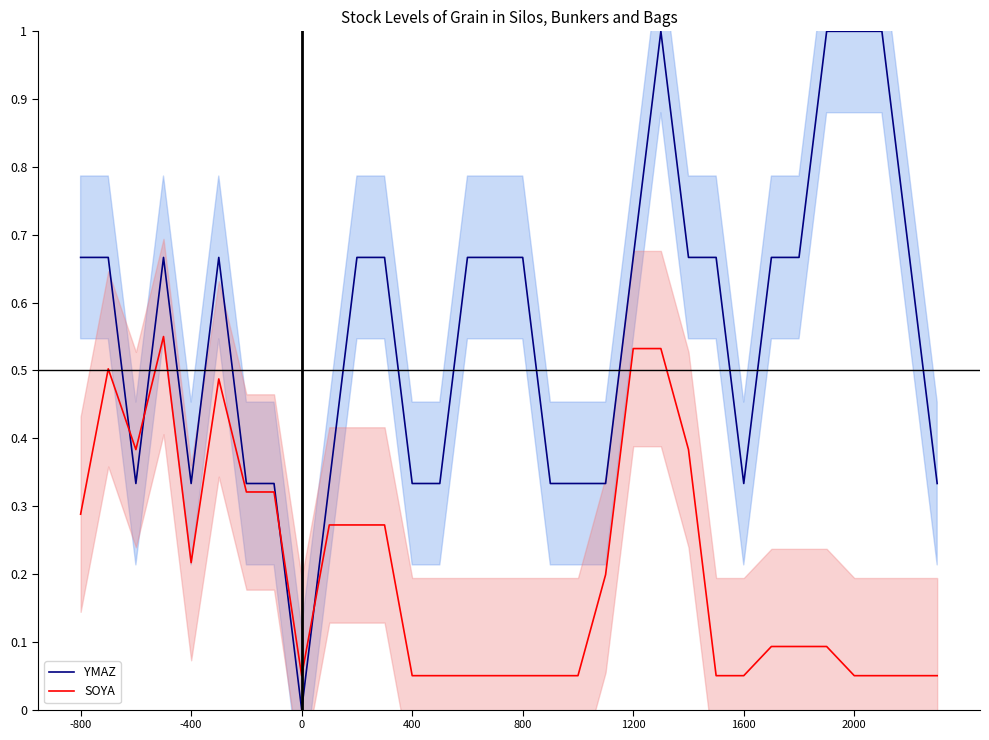

Does the chart have visible grid lines?

No